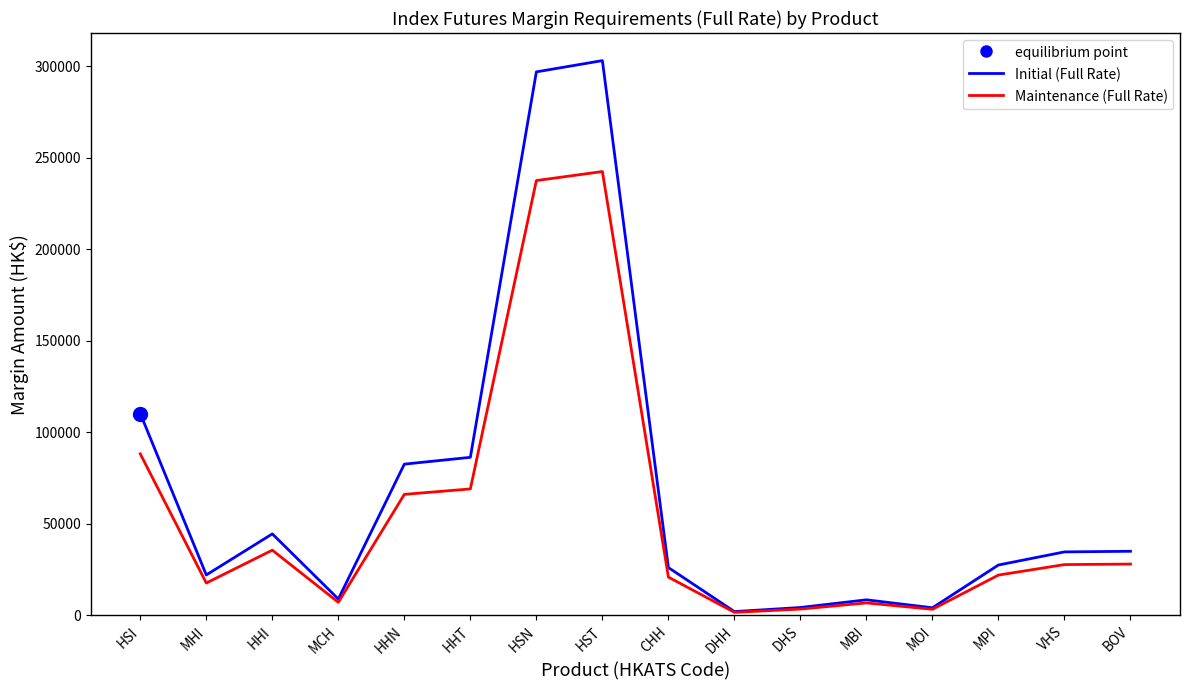

Which series changed the most between HSN and CHH?

Initial (Full Rate)